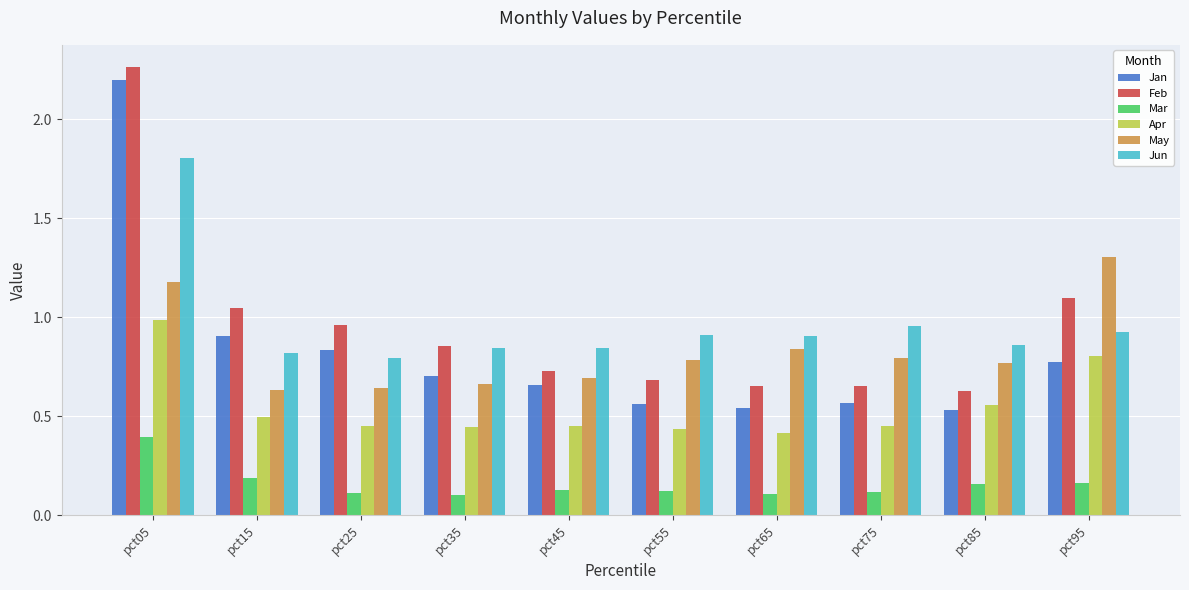

How many groups of bars are there?

10